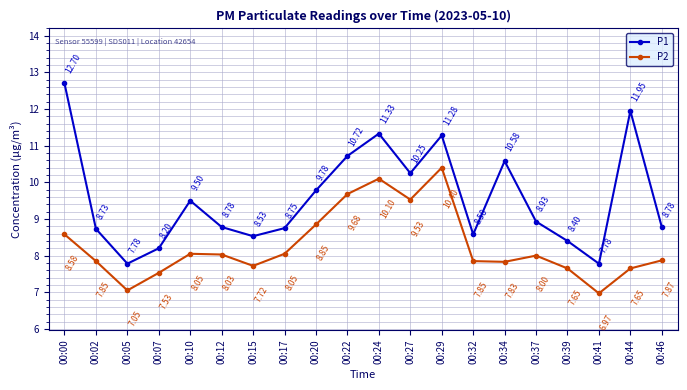

What is the spread (max minus min) of values at 00:17?

0.7